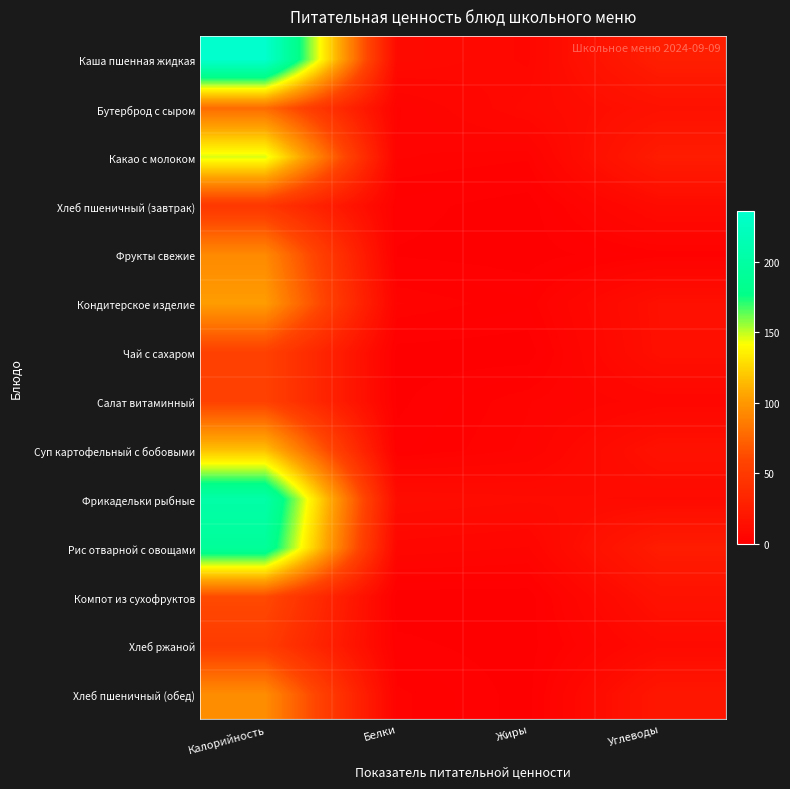

Reading left to right, transcribe all the data shown in this chart.

Каша пшенная жидкая: Калорийность=236.1	Белки=9.8	Жиры=7.1	Углеводы=26.3
Бутерброд с сыром: Калорийность=78.3	Белки=3.5	Жиры=8.8	Углеводы=15.1
Какао с молоком: Калорийность=146.8	Белки=3.8	Жиры=3.0	Углеводы=24.4
Хлеб пшеничный (завтрак): Калорийность=47.4	Белки=1.5	Жиры=0.1	Углеводы=10.0
Фрукты свежие: Калорийность=93.1	Белки=0.8	Жиры=0.2	Углеводы=2.2
Кондитерское изделие: Калорийность=102.3	Белки=3.8	Жиры=2.0	Углеводы=14.0
Чай с сахаром: Калорийность=55.9	Белки=0.3	Жиры=0.0	Углеводы=13.7
Салат витаминный: Калорийность=56.0	Белки=0.6	Жиры=3.6	Углеводы=6.3
Суп картофельный с бобовыми: Калорийность=117.7	Белки=1.4	Жиры=4.0	Углеводы=15.1
Фрикадельки рыбные: Калорийность=204.2	Белки=11.7	Жиры=10.5	Углеводы=9.9
Рис отварной с овощами: Калорийность=192.1	Белки=6.6	Жиры=5.4	Углеводы=24.6
Компот из сухофруктов: Калорийность=61.9	Белки=0.0	Жиры=0.0	Углеводы=15.5
Хлеб ржаной: Калорийность=51.8	Белки=1.3	Жиры=0.2	Углеводы=9.6
Хлеб пшеничный (обед): Калорийность=94.7	Белки=3.1	Жиры=0.3	Углеводы=20.1